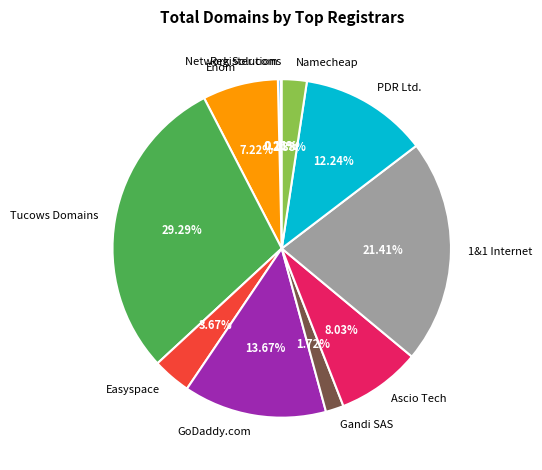

To the nearest percent, what is the difference between the Namecheap and Enom slice percentages?

5%